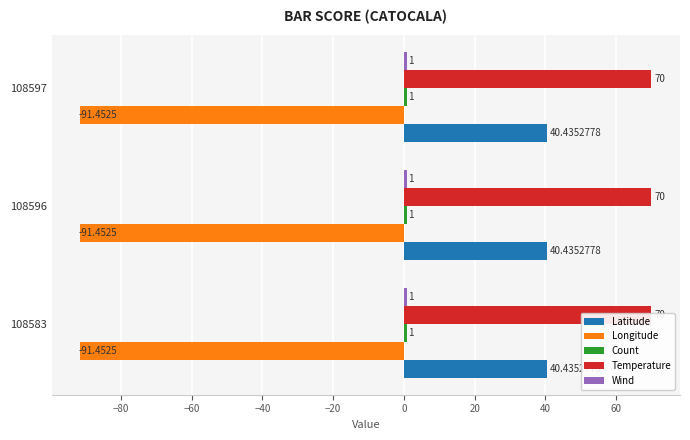

The value of Latitude at 108597 is 68.5. True or false?

False